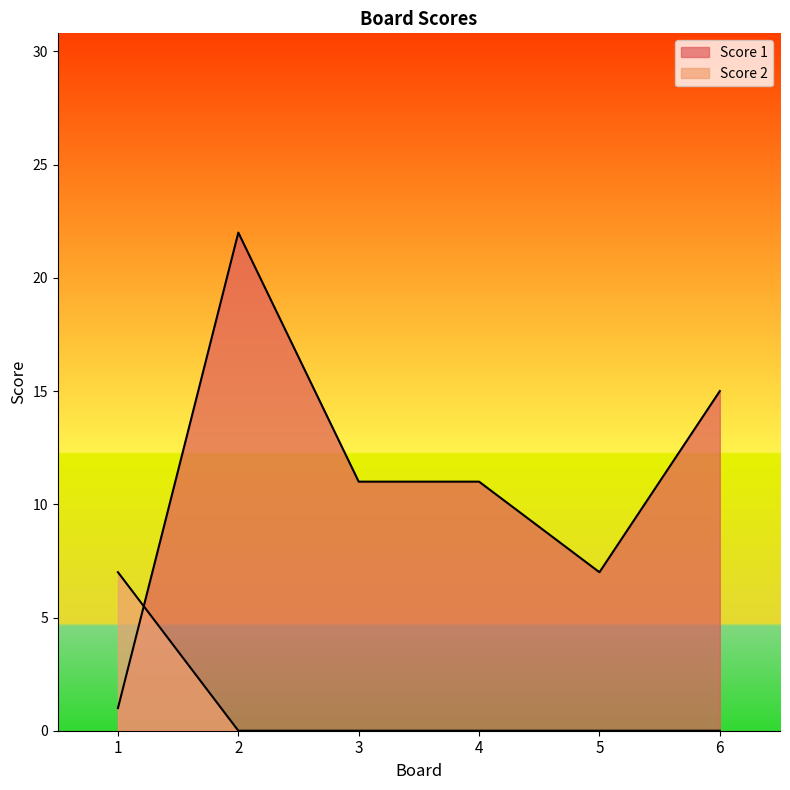

Is the value of Score 1 at 4 greater than the value of Score 2 at 6?

Yes